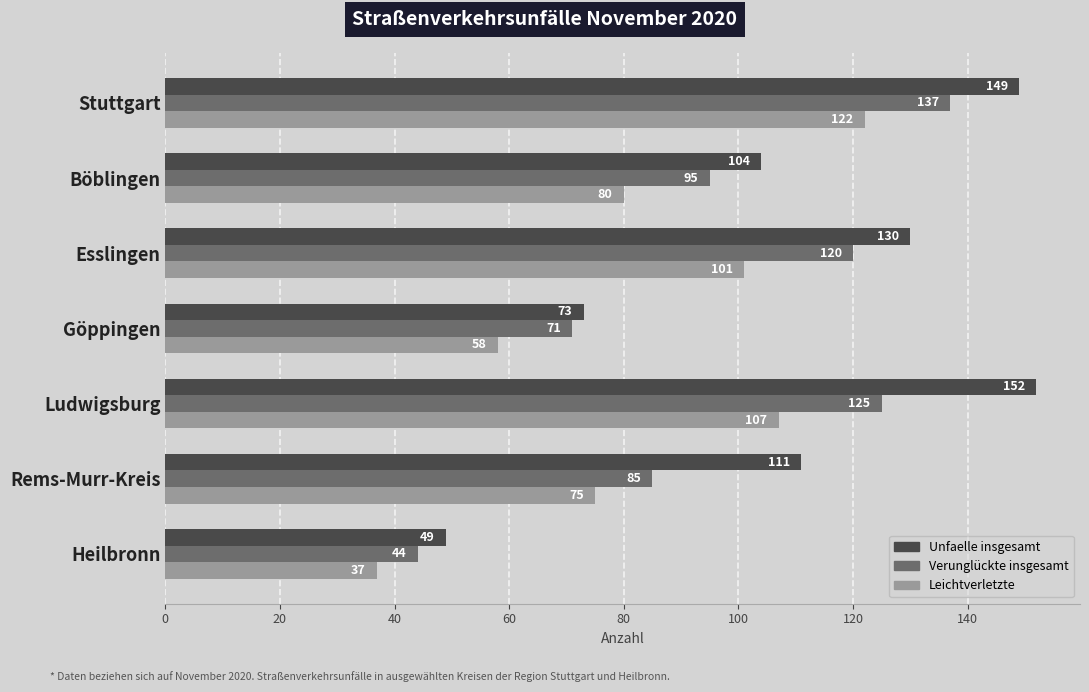

Which label corresponds to the smallest value in the chart?

Heilbronn